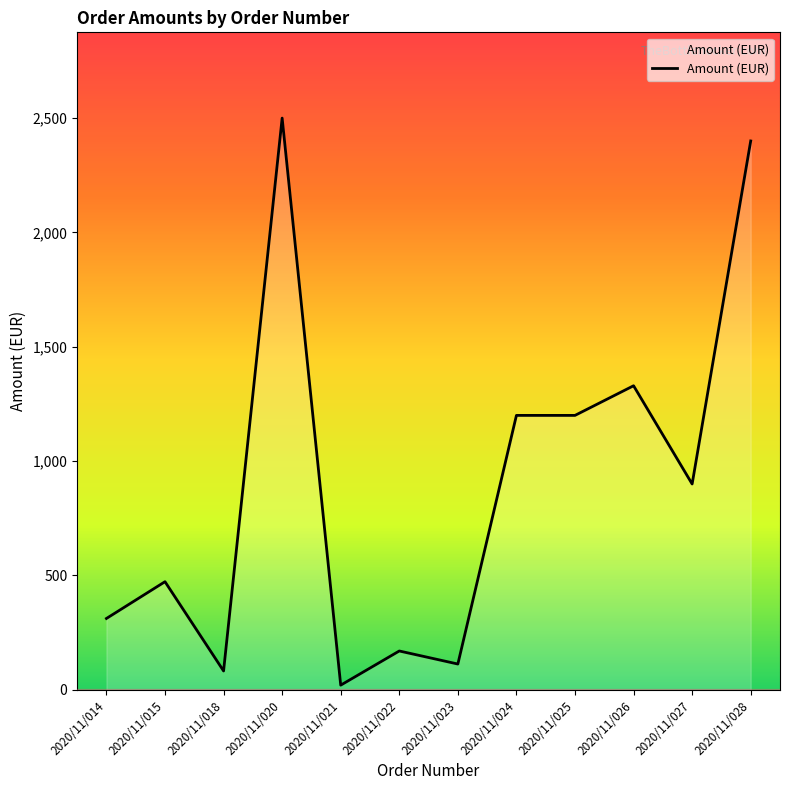

How many lines are shown in the chart?

1